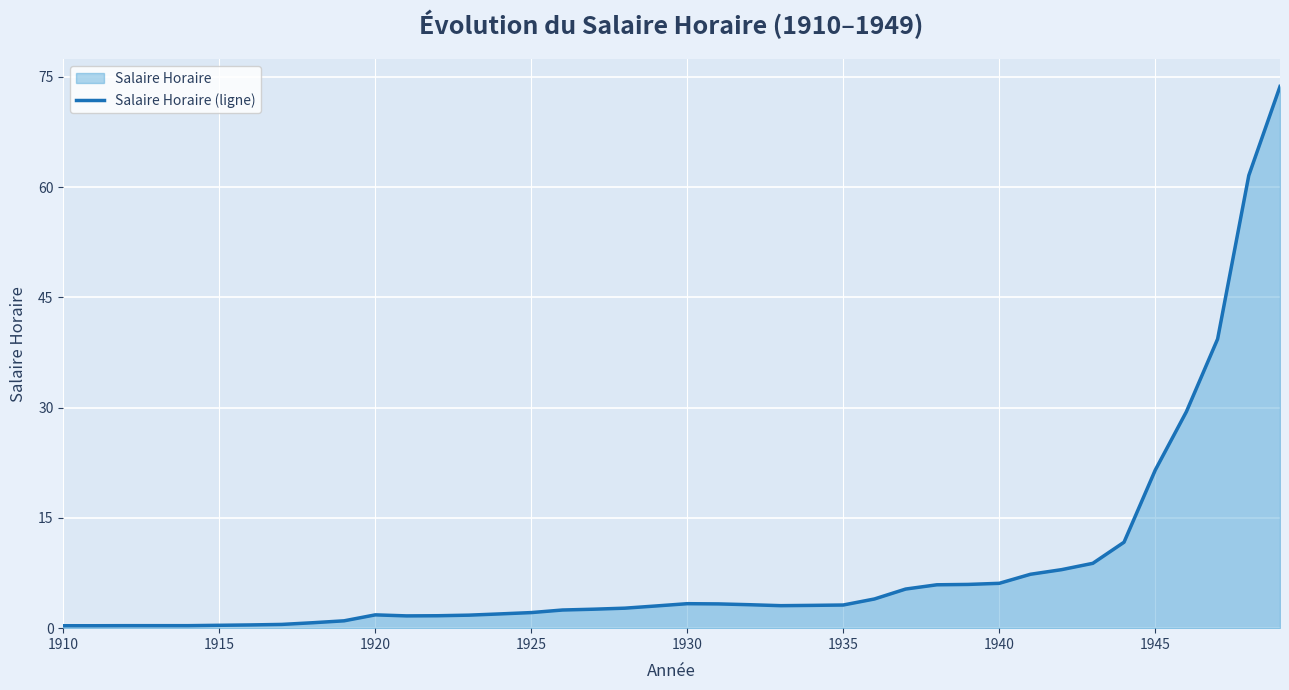

What is the maximum value shown in the chart?

73.7